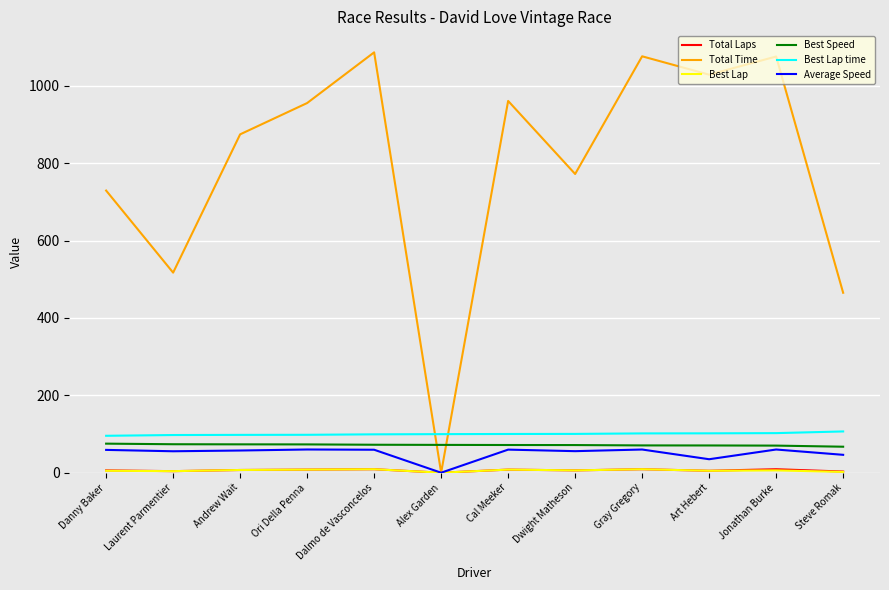

Which series has the largest total across all categories?

Total Time